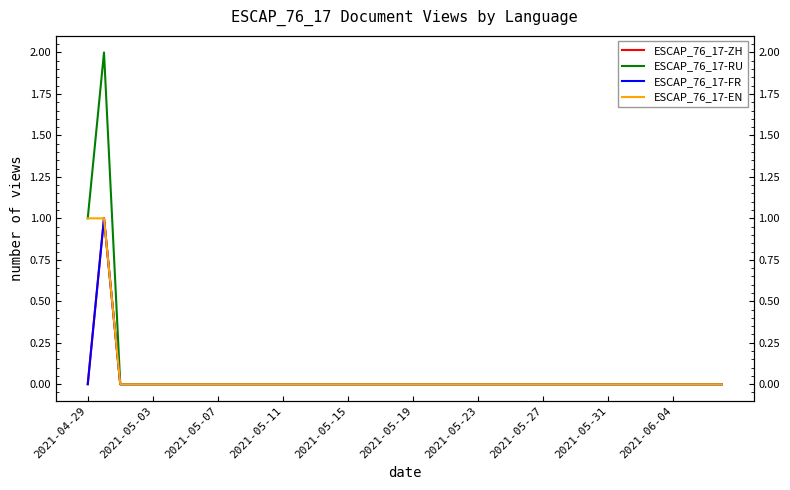

How many values in the ESCAP_76_17-RU series exceed 0?

2